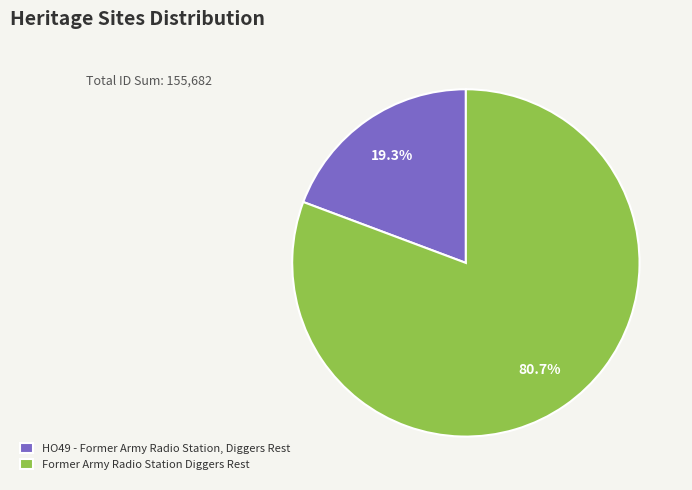

To the nearest percent, what is the difference between the HO49 - Former Army Radio Station, Diggers Rest and Former Army Radio Station Diggers Rest slice percentages?

61%